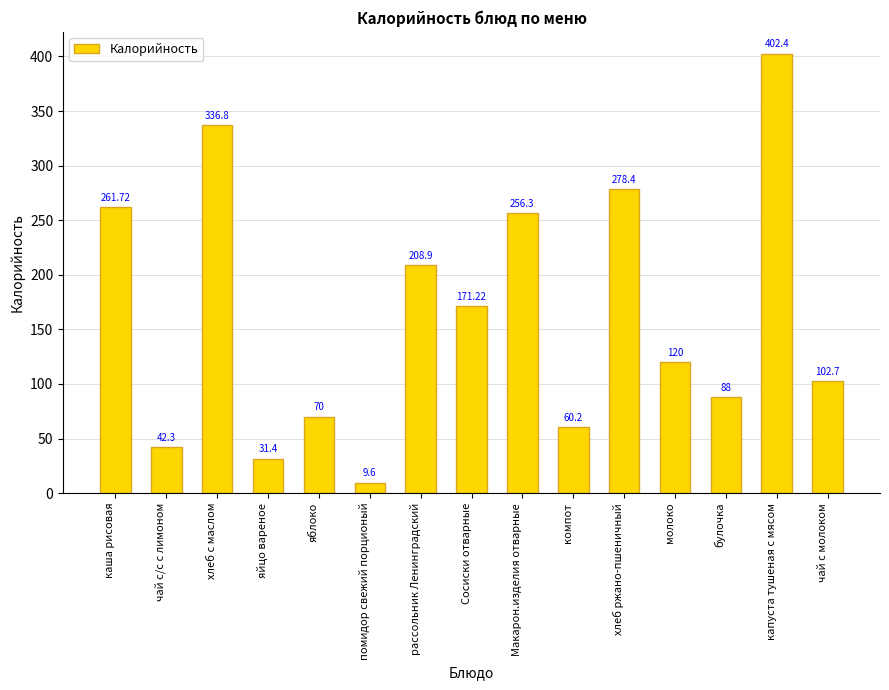

Does the chart contain any negative values?

No